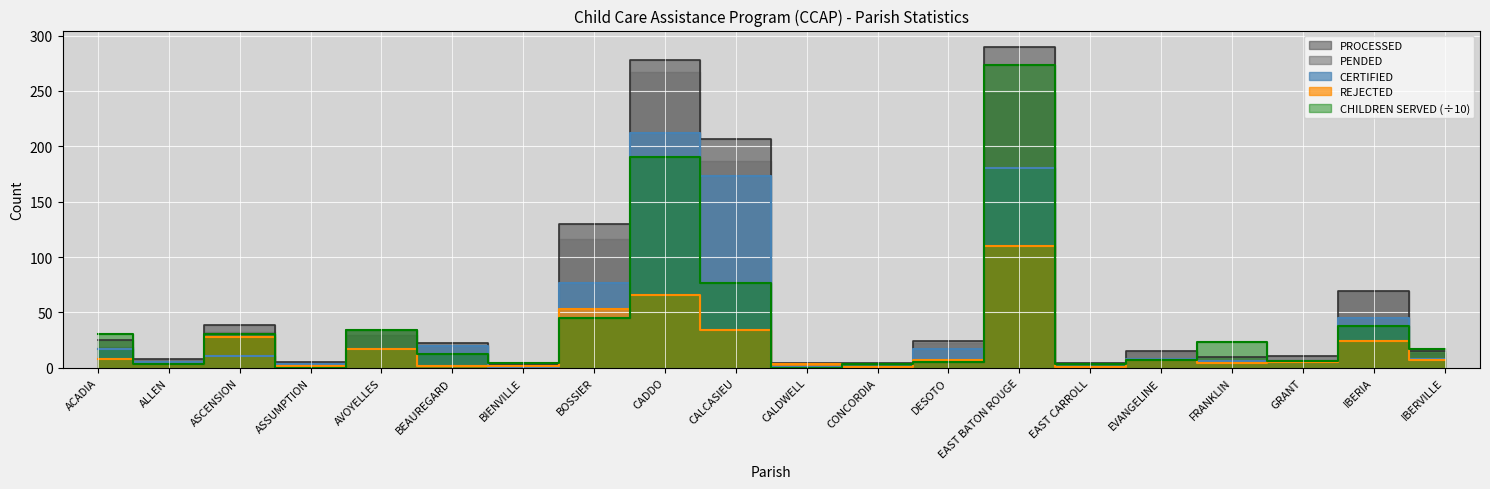

At which label is PROCESSED closest to 106?

BOSSIER